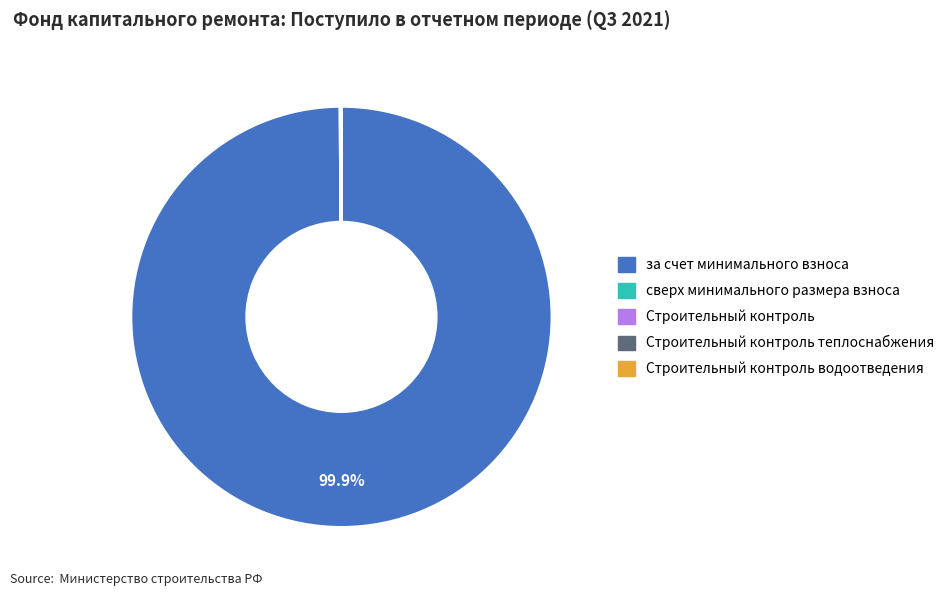

Does any single category account for the majority?

Yes